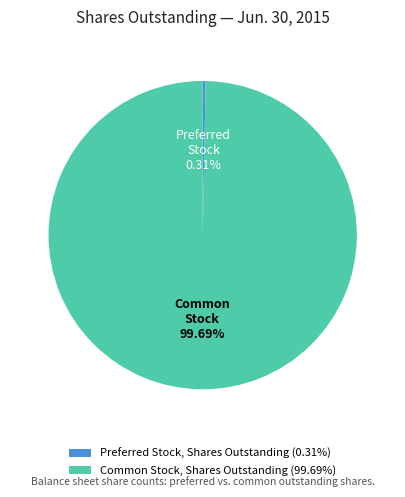

Which has a higher value, Preferred Stock, Shares Outstanding or Common Stock, Shares Outstanding?

Common Stock, Shares Outstanding